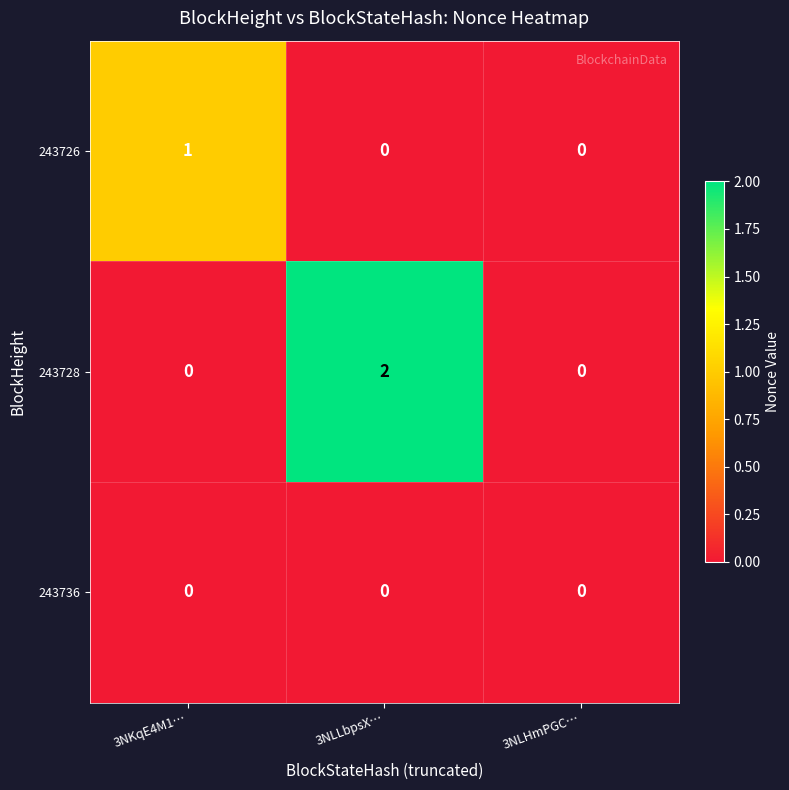

The 243728 series shows 1 at 3NKqE4M1…. True or false?

False